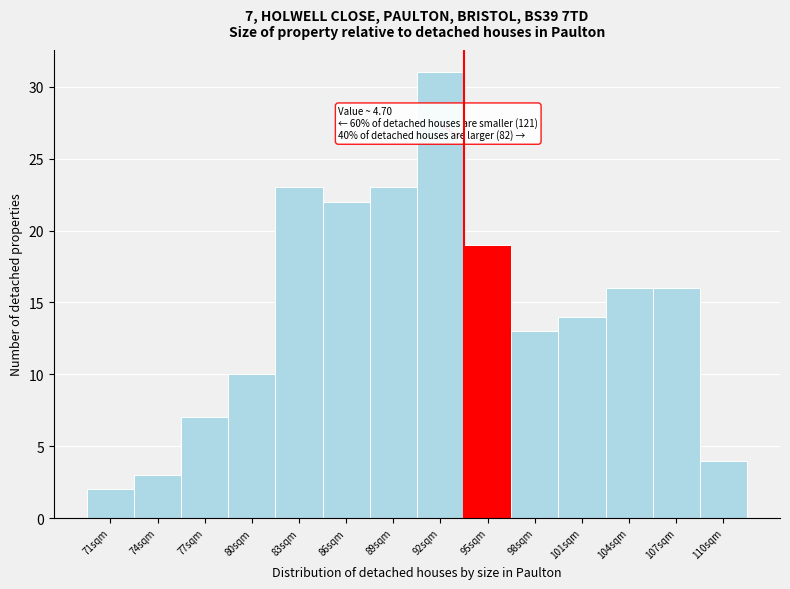

Reading left to right, transcribe all the data shown in this chart.

71sqm=2	74sqm=3	77sqm=7	80sqm=10	83sqm=23	86sqm=22	89sqm=23	92sqm=31	95sqm=19	98sqm=13	101sqm=14	104sqm=16	107sqm=16	110sqm=4